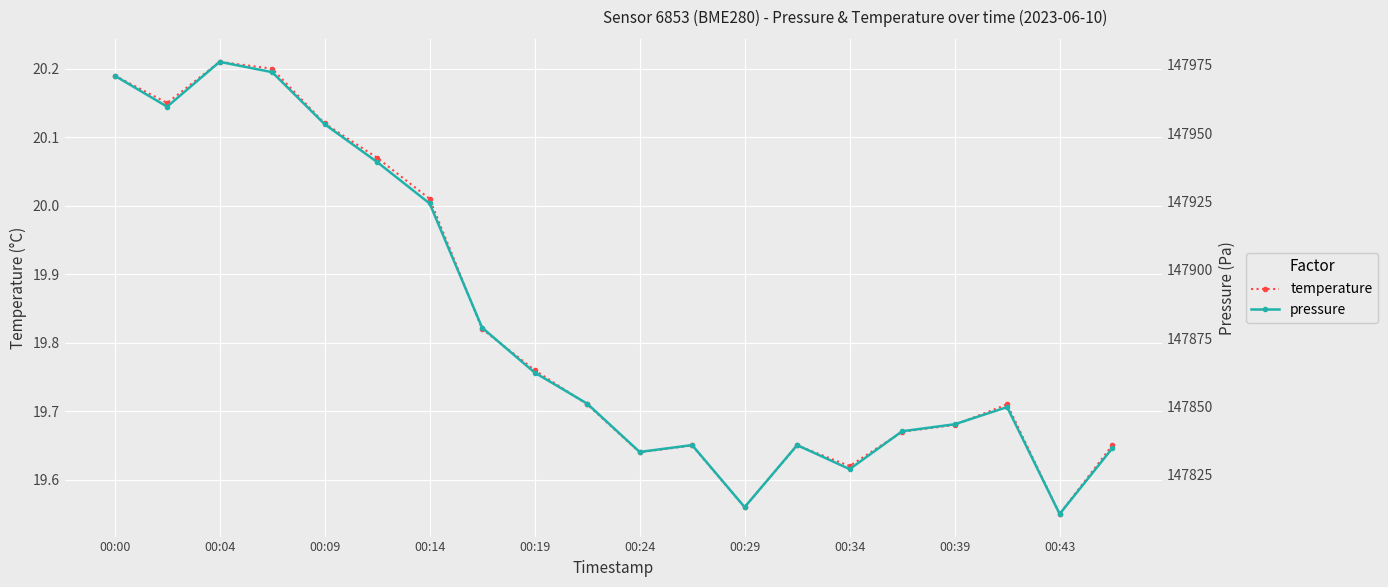

True or false: temperature and pressure intersect in this chart.

False